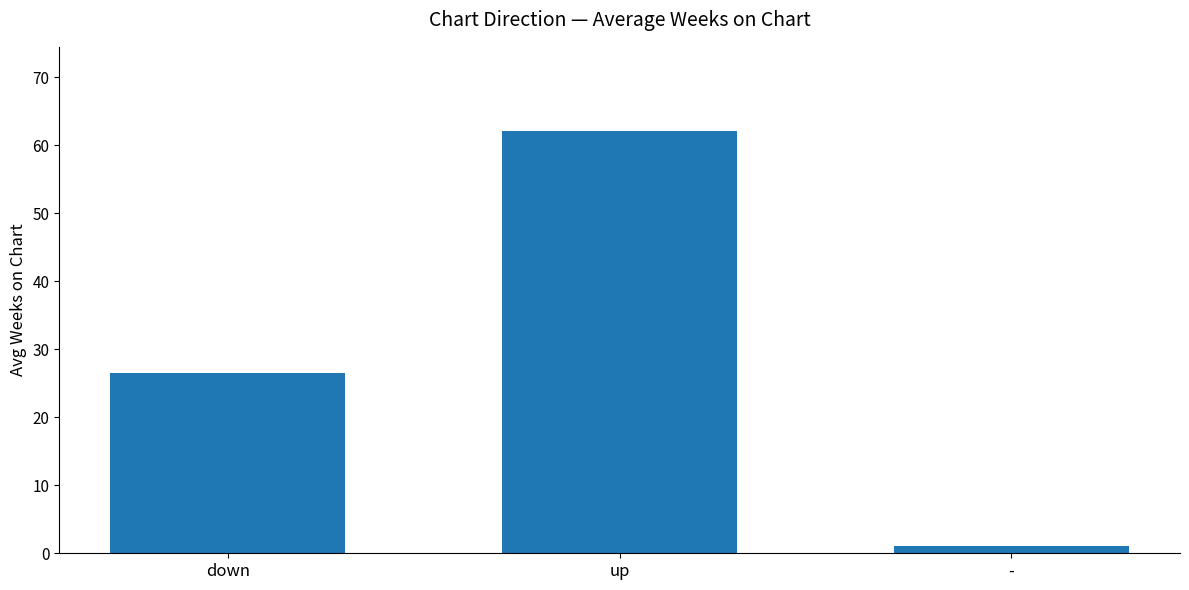

What is the label of the 2nd bar from the right?

up